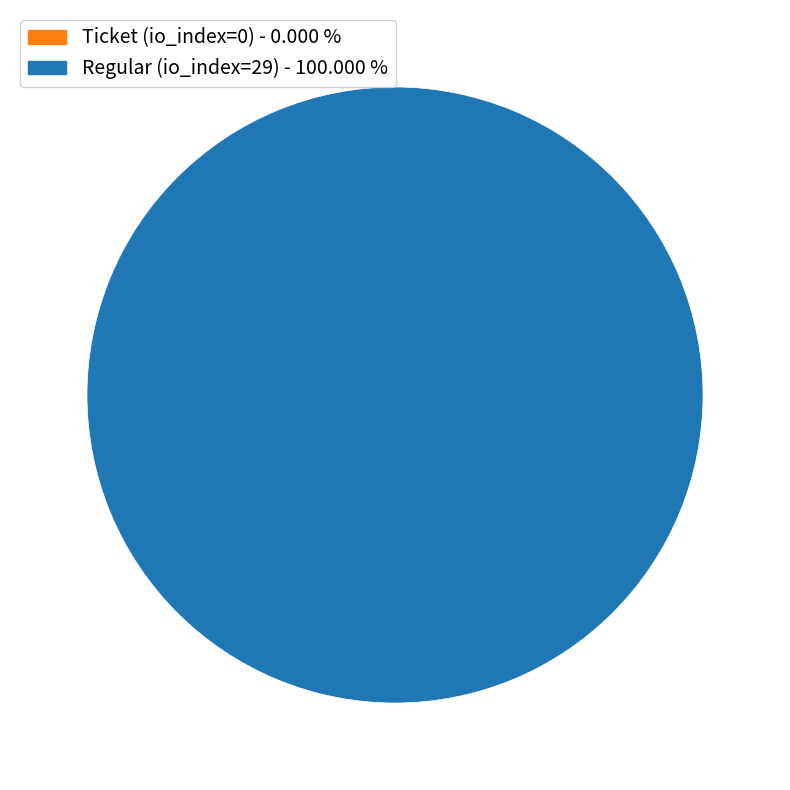

To the nearest percent, what is the difference between the largest and smallest slice percentages?

100%